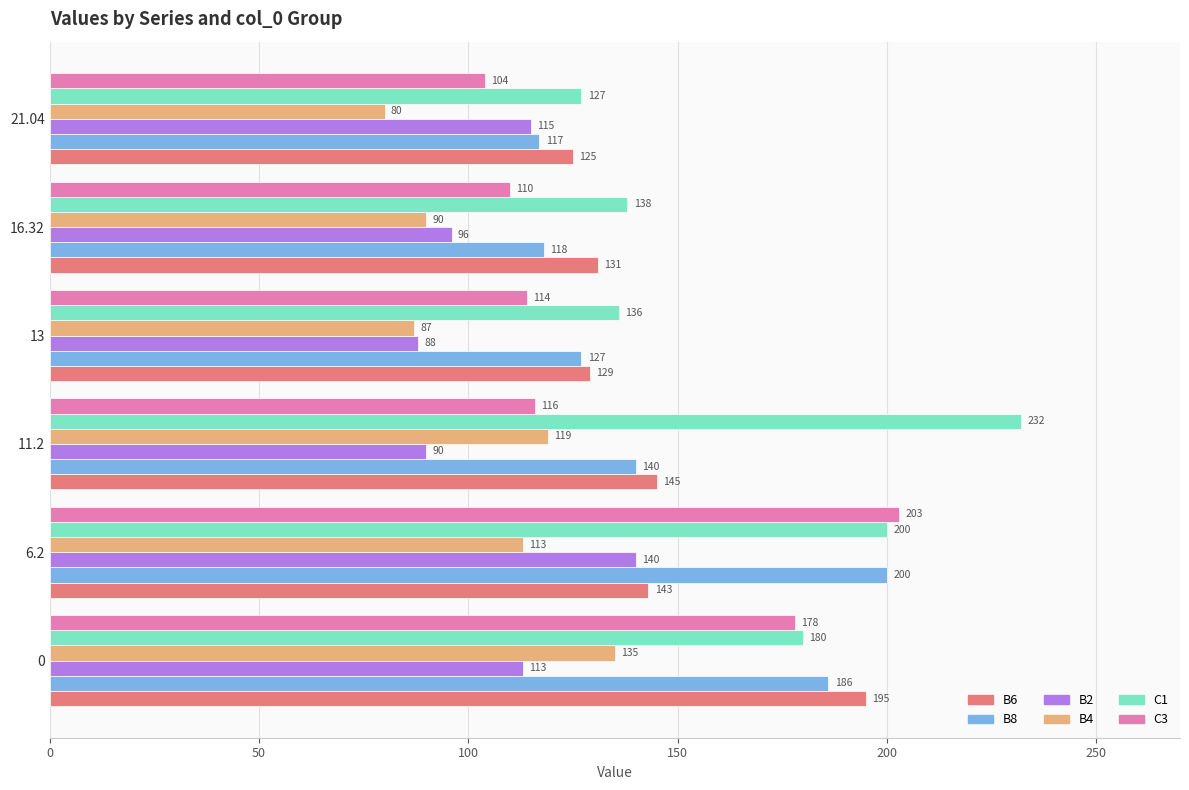

Which series has the widest spread of values?

C1